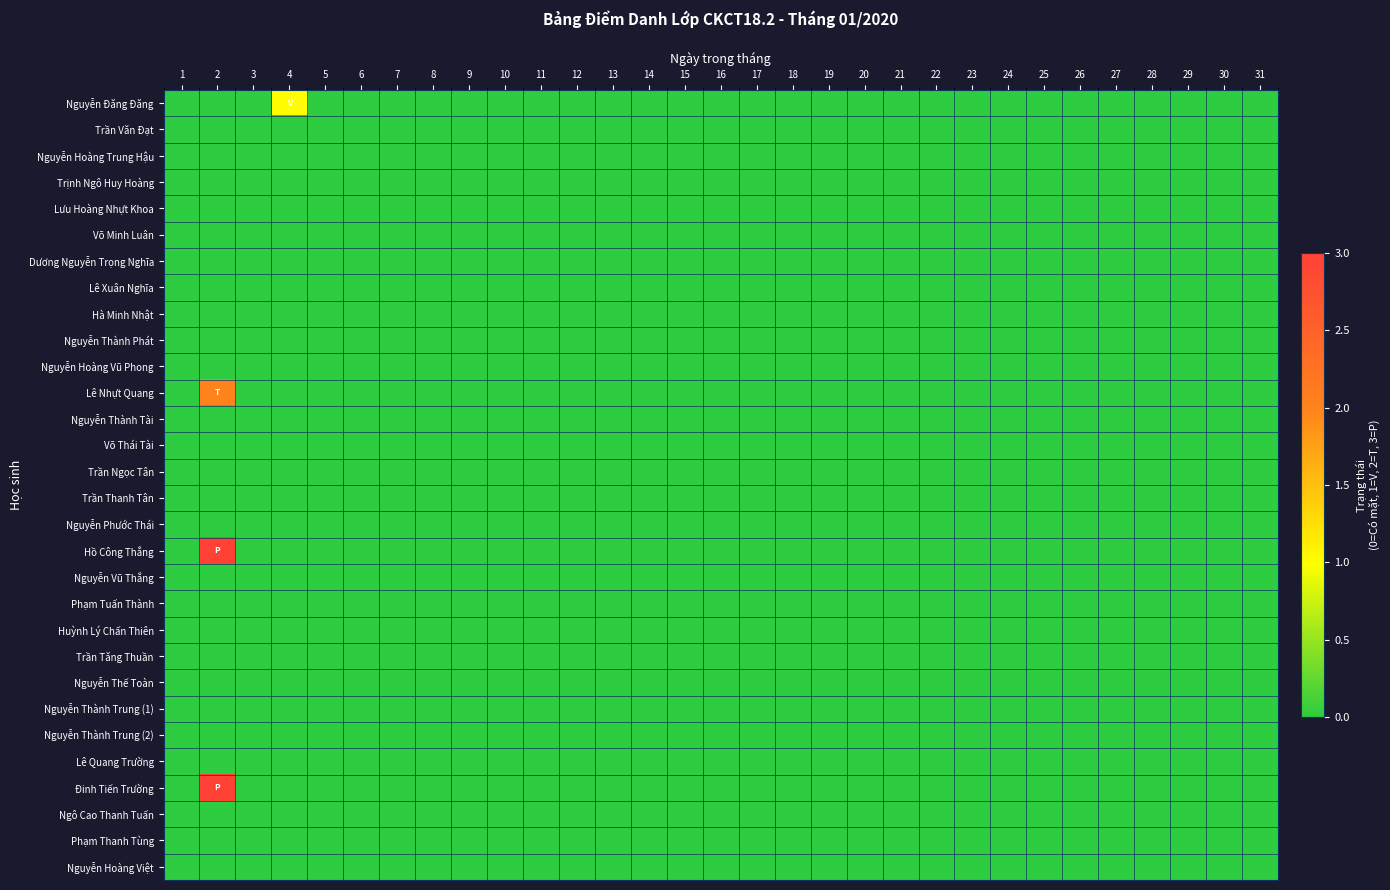

Between 4 and 28, which is larger?

4